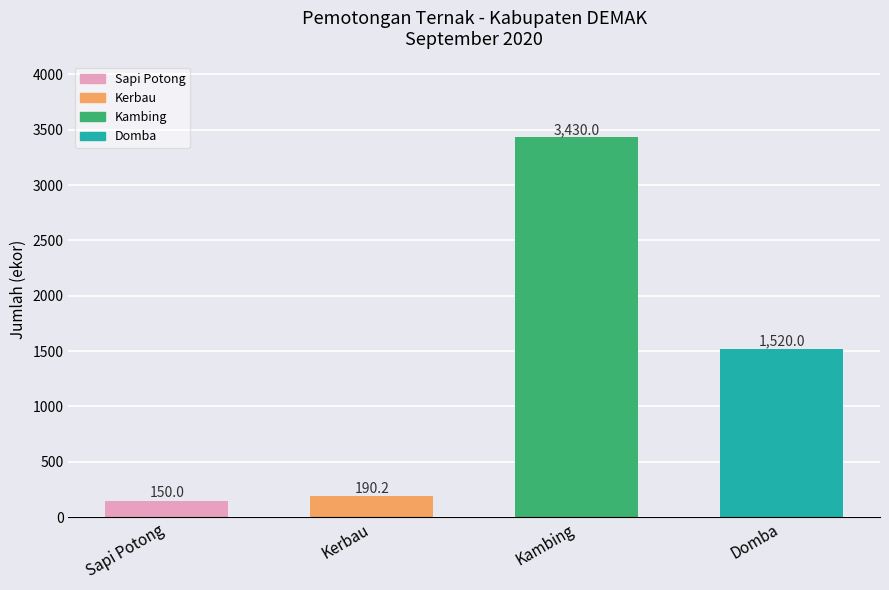

Rank the categories by value from lowest to highest.

Sapi Potong, Kerbau, Domba, Kambing